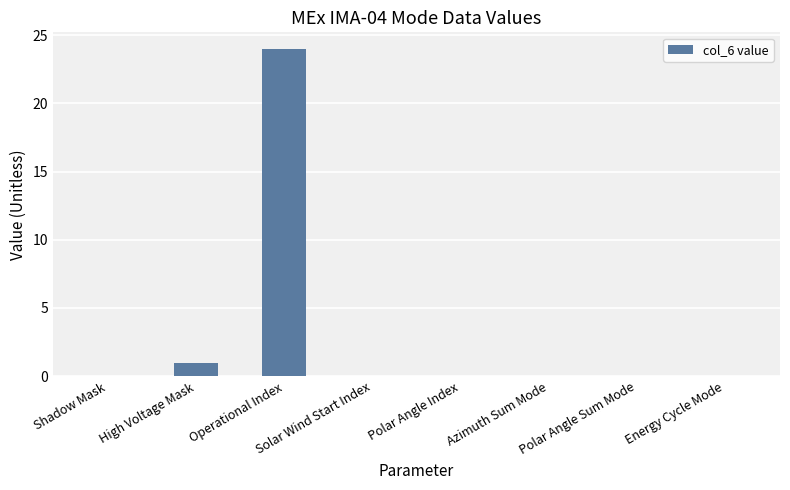

The chart shows a value of 1 at High Voltage Mask. True or false?

True